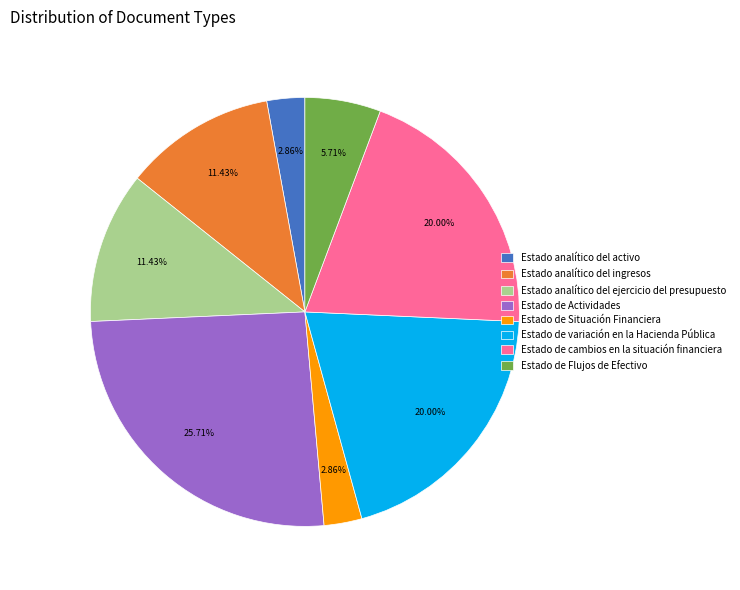

Which slice is the largest?

Estado de Actividades